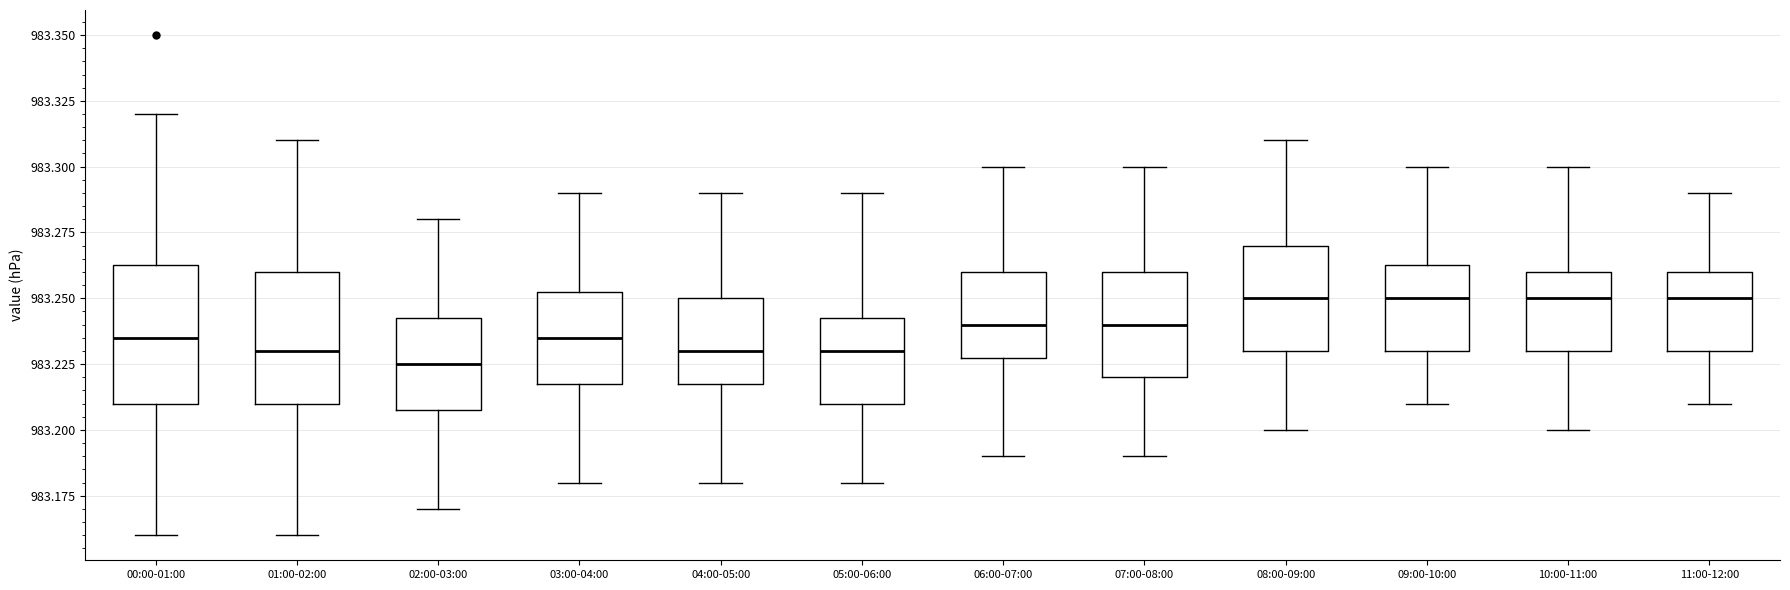

Reading left to right, transcribe this box plot: for each box, give where its median line is, the range the box spans, and where its two whiskers end, as read against the y-axis. The values are not printed on the chart, so give them approximately, as read against the axis.

00:00-01:00: median 983.235, box 983.210 to 983.265, whiskers 983.160 to 983.320
01:00-02:00: median 983.230, box 983.210 to 983.260, whiskers 983.160 to 983.310
02:00-03:00: median 983.225, box 983.210 to 983.245, whiskers 983.170 to 983.280
03:00-04:00: median 983.235, box 983.220 to 983.255, whiskers 983.180 to 983.290
04:00-05:00: median 983.230, box 983.220 to 983.250, whiskers 983.180 to 983.290
05:00-06:00: median 983.230, box 983.210 to 983.245, whiskers 983.180 to 983.290
06:00-07:00: median 983.240, box 983.230 to 983.260, whiskers 983.190 to 983.300
07:00-08:00: median 983.240, box 983.220 to 983.260, whiskers 983.190 to 983.300
08:00-09:00: median 983.250, box 983.230 to 983.270, whiskers 983.200 to 983.310
09:00-10:00: median 983.250, box 983.230 to 983.265, whiskers 983.210 to 983.300
10:00-11:00: median 983.250, box 983.230 to 983.260, whiskers 983.200 to 983.300
11:00-12:00: median 983.250, box 983.230 to 983.260, whiskers 983.210 to 983.290